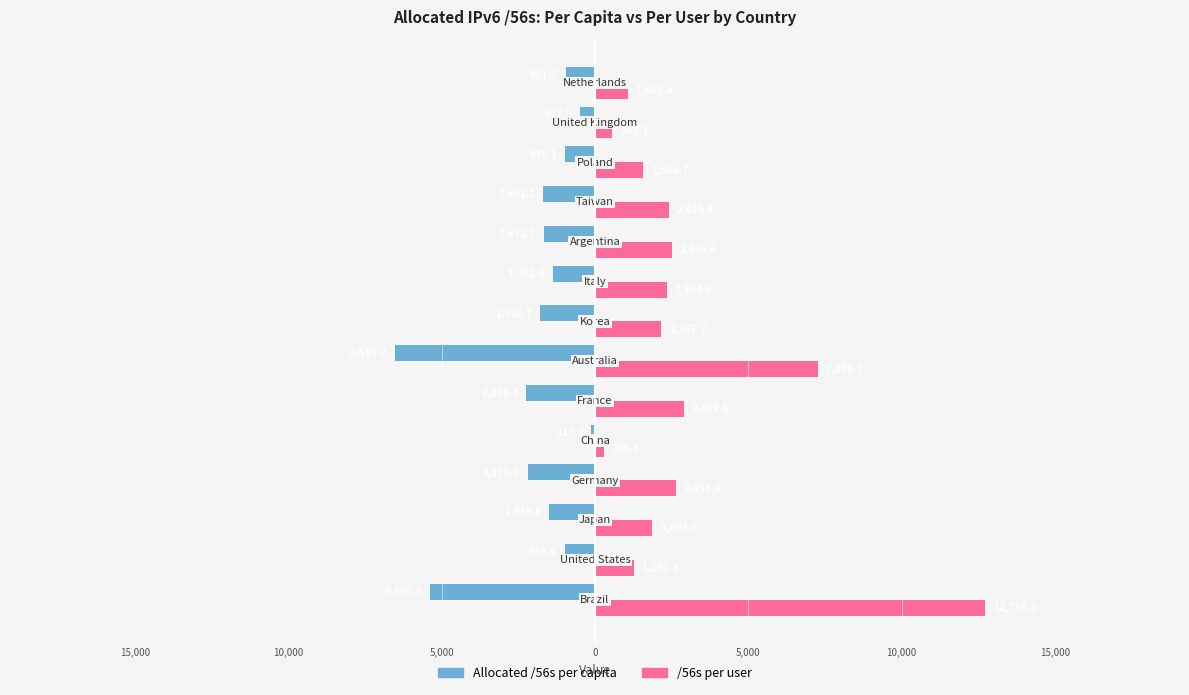

What are all the series names shown in the legend?

Allocated /56s per capita, /56s per user